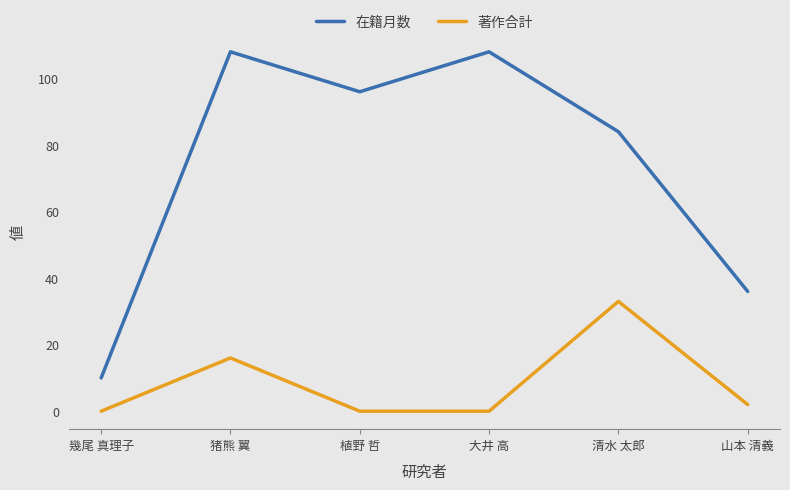

How many lines are shown in the chart?

2